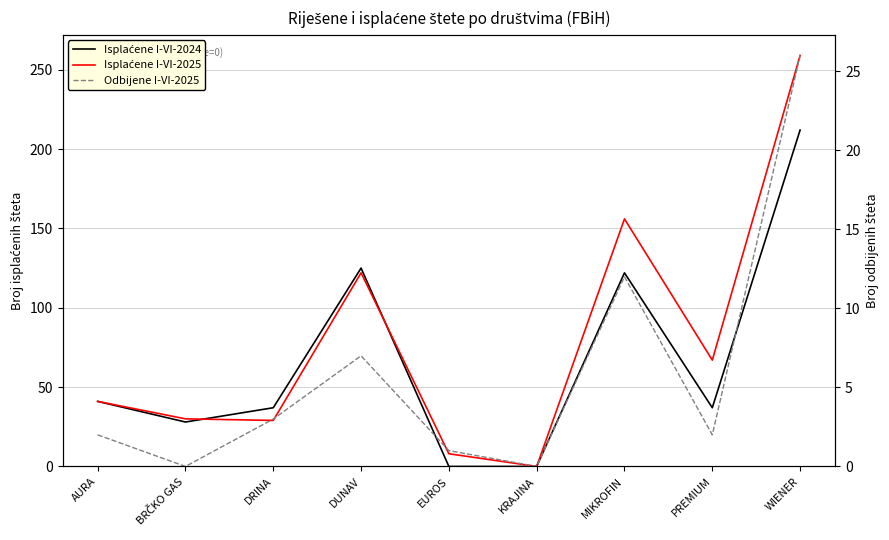

What is the difference between the maximum and minimum values in the Odbijene I-VI-2025 series?

26